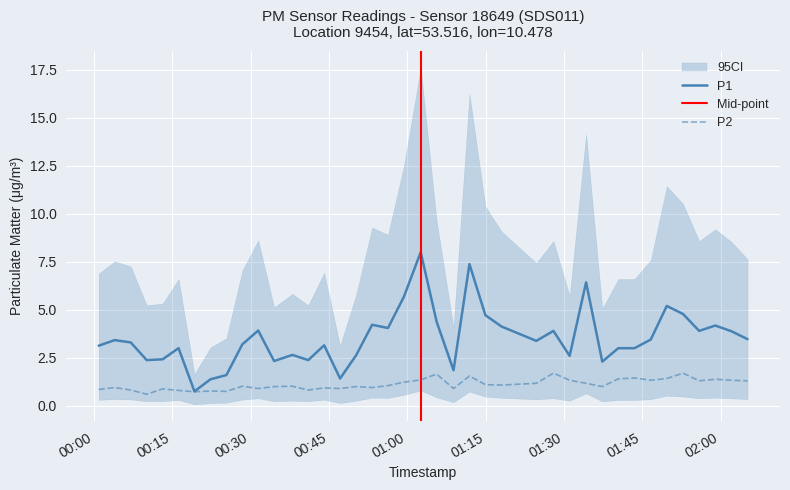

What is the maximum value for P2?

1.7